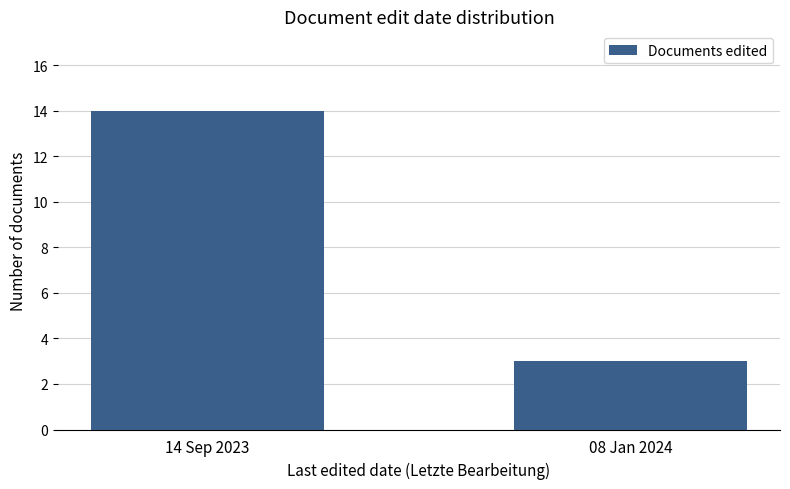

Does the chart contain stacked bars?

No